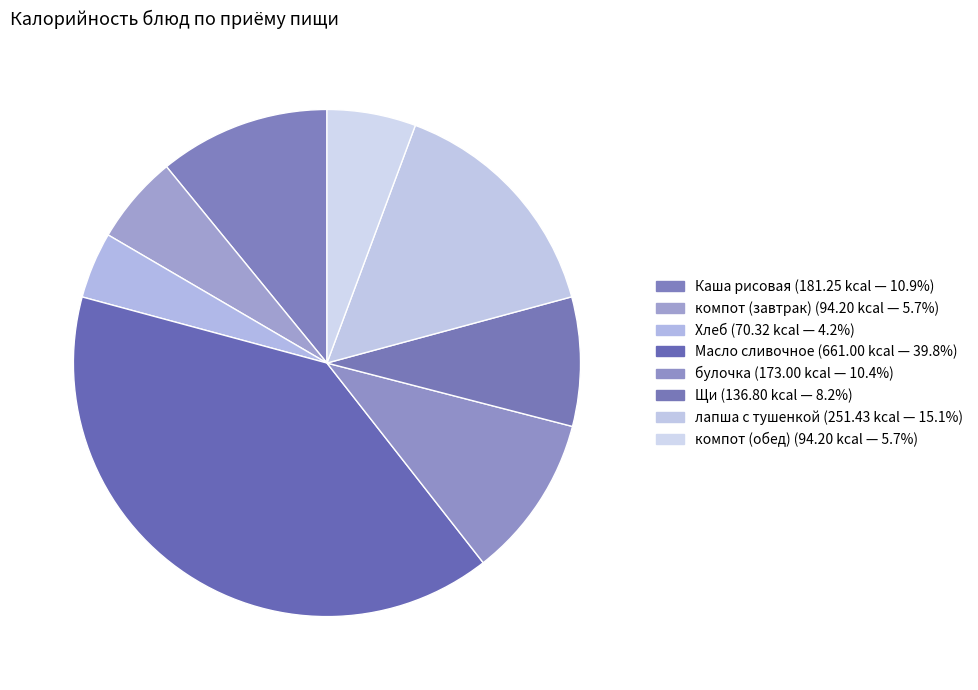

Between лапша с тушенкой and Каша рисовая, which is larger?

лапша с тушенкой